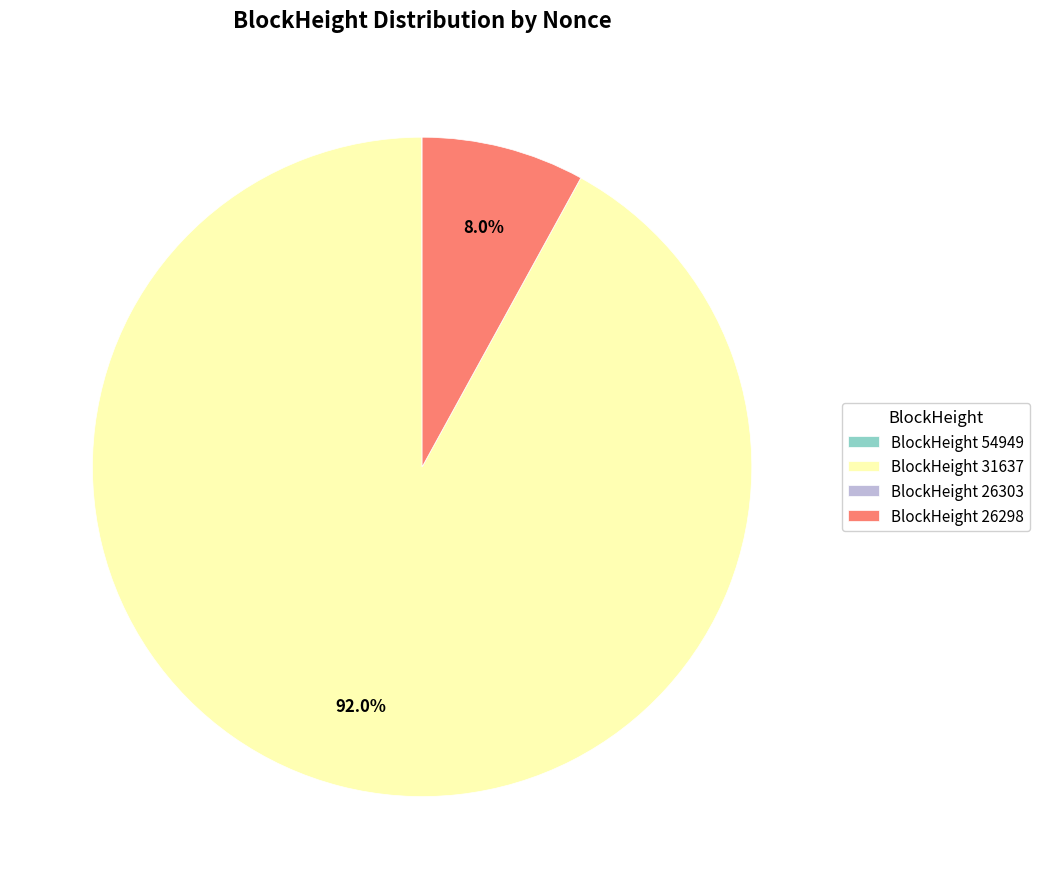

Which slice is the largest?

BlockHeight 31637